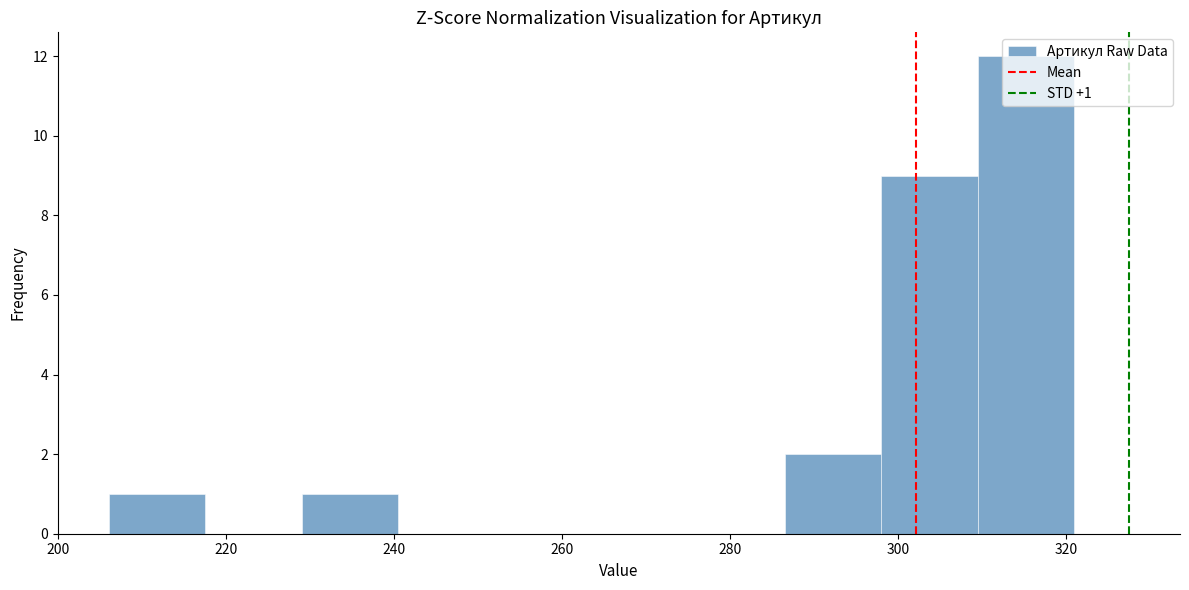

Over which range of the x-axis is the bar tallest?

309.5 to 321.0